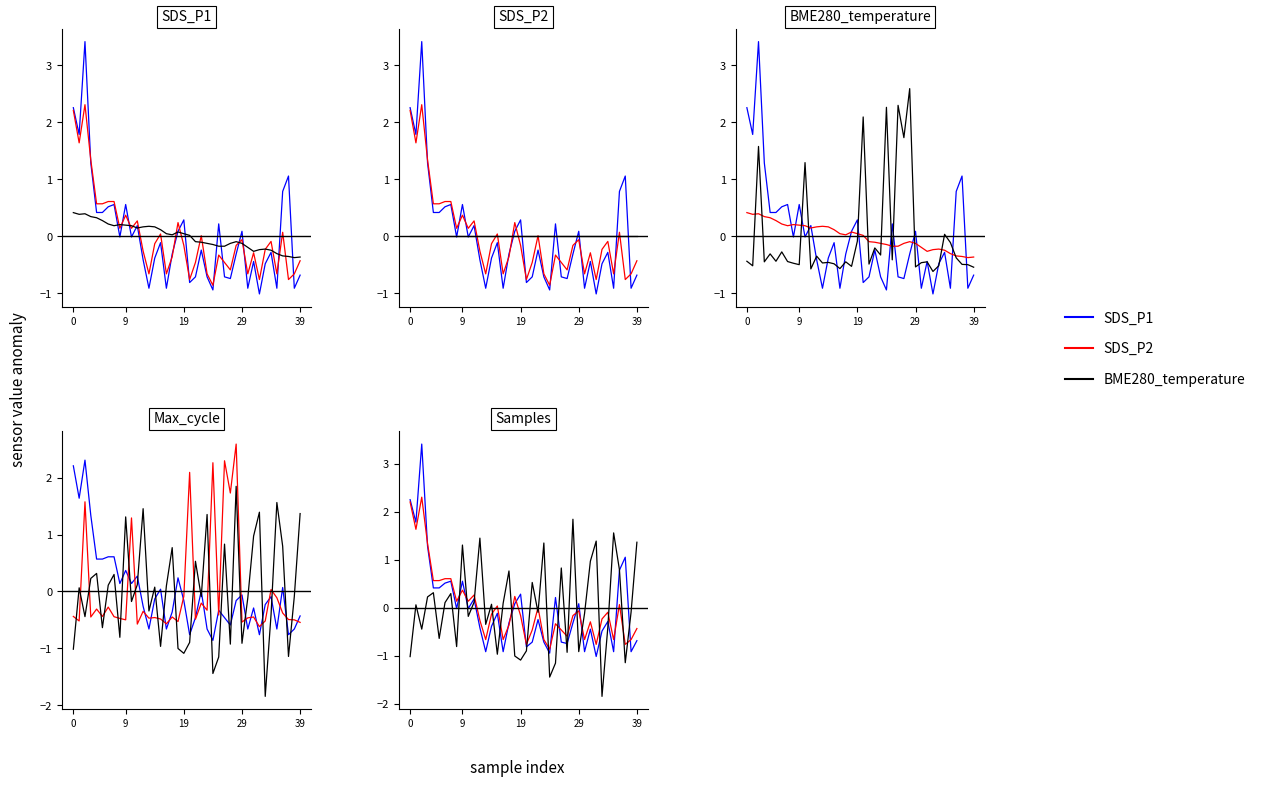

What is the label of the 34th point from the left?

33